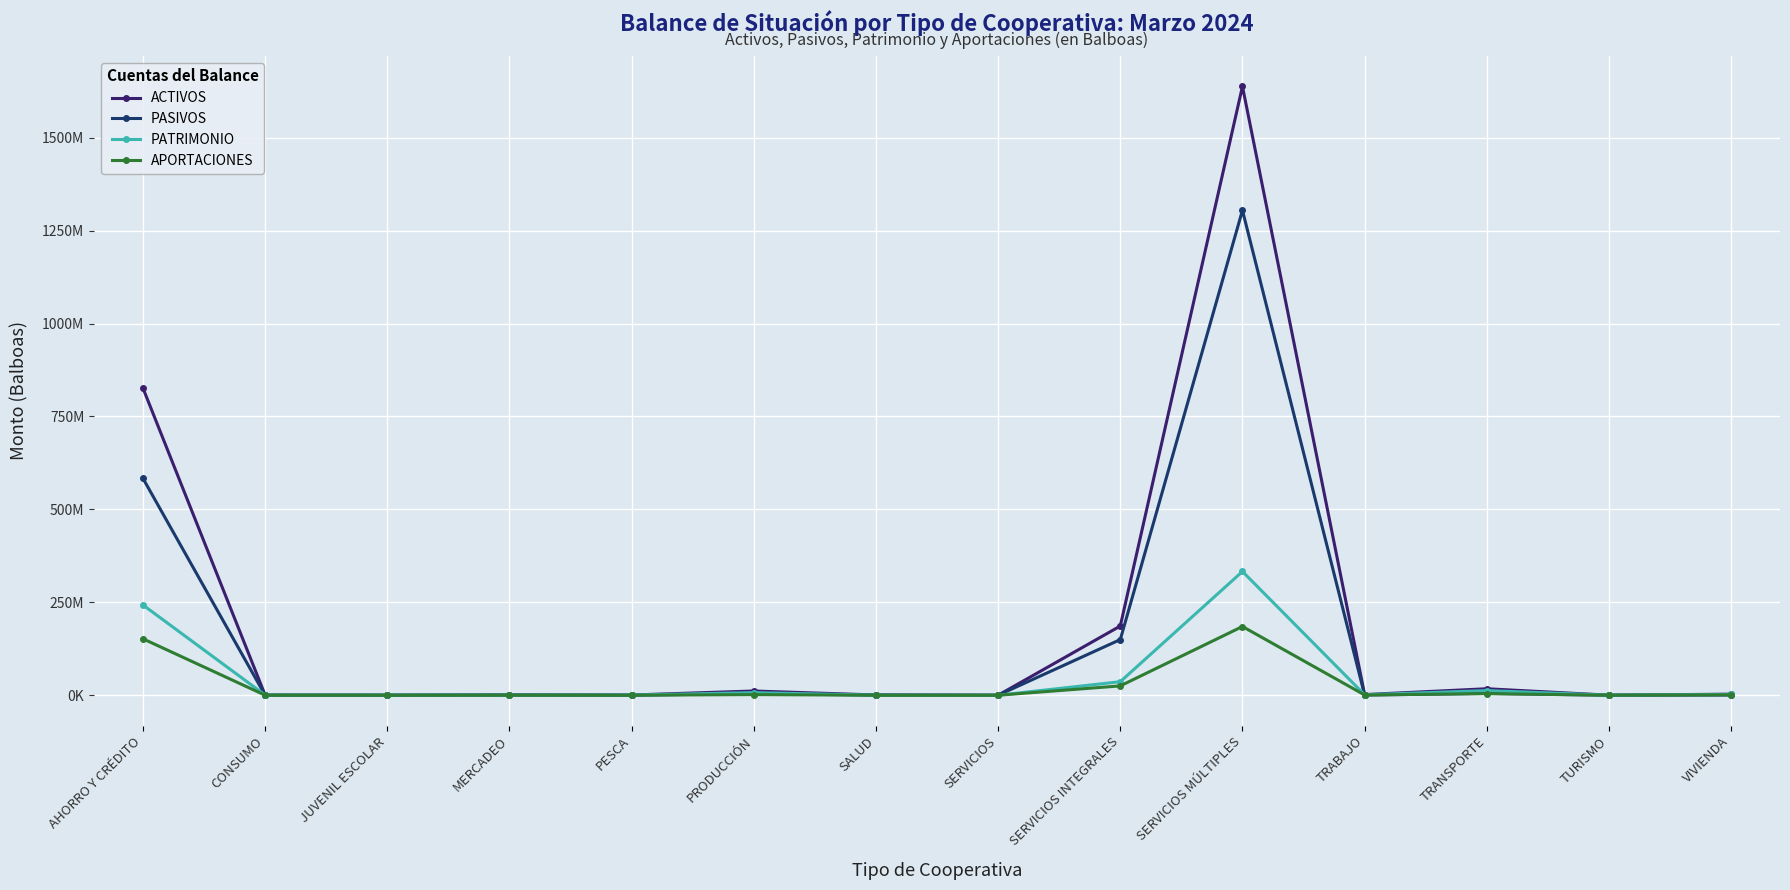

What is the total value across all series at SERVICIOS MÚLTIPLES?

3460674678.4